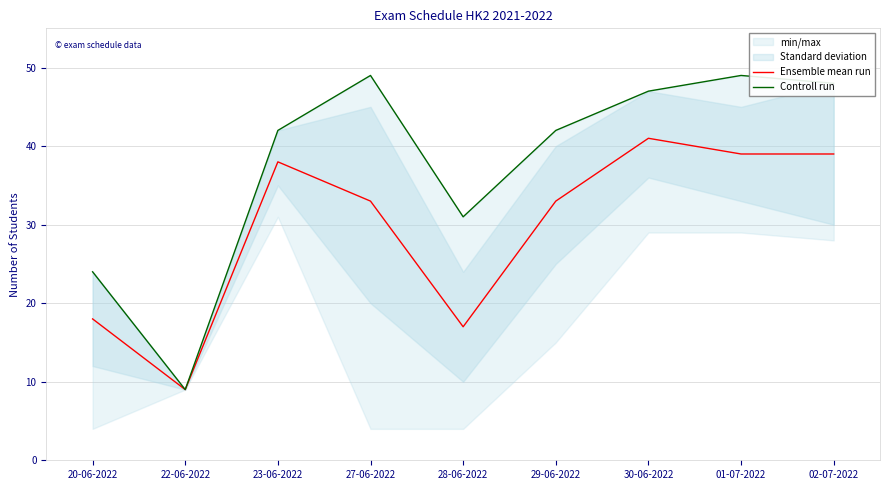

What is the sum of all Ensemble mean run values?

267